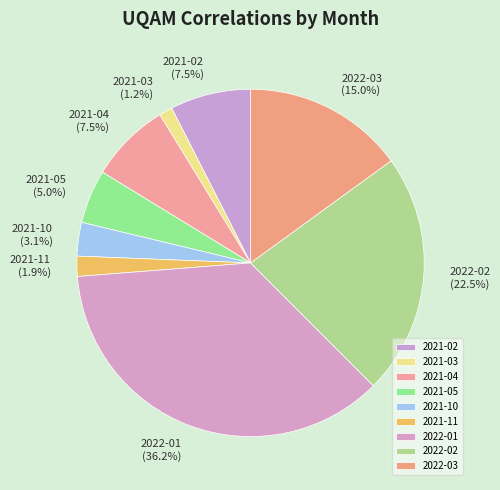

How many segments does this pie chart have?

9